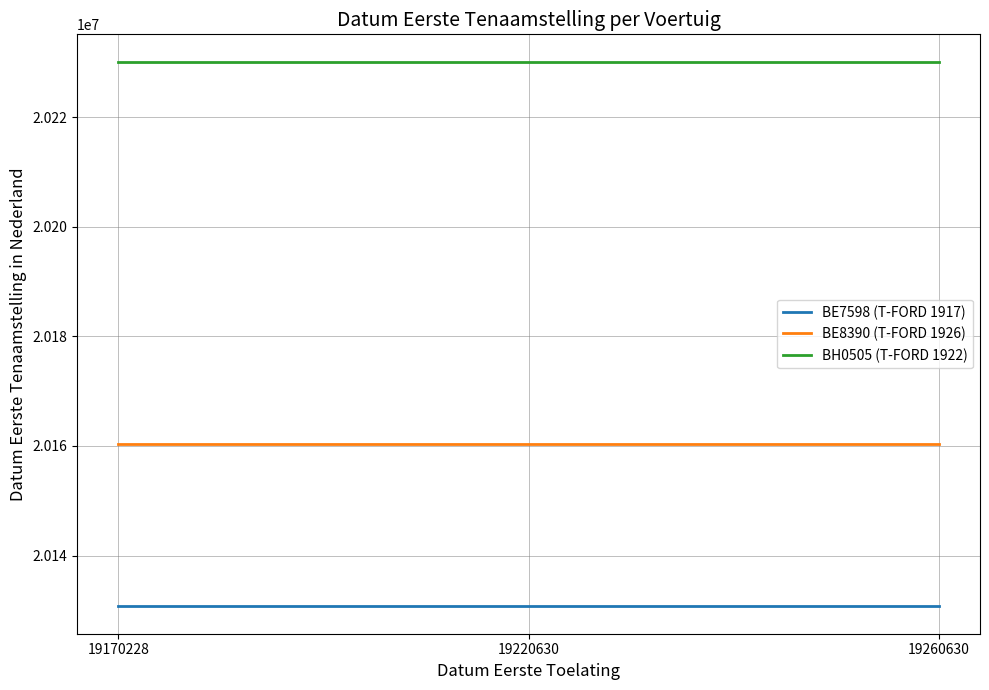

Rank the series by their maximum value, from highest to lowest.

BH0505 (T-FORD 1922), BE8390 (T-FORD 1926), BE7598 (T-FORD 1917)